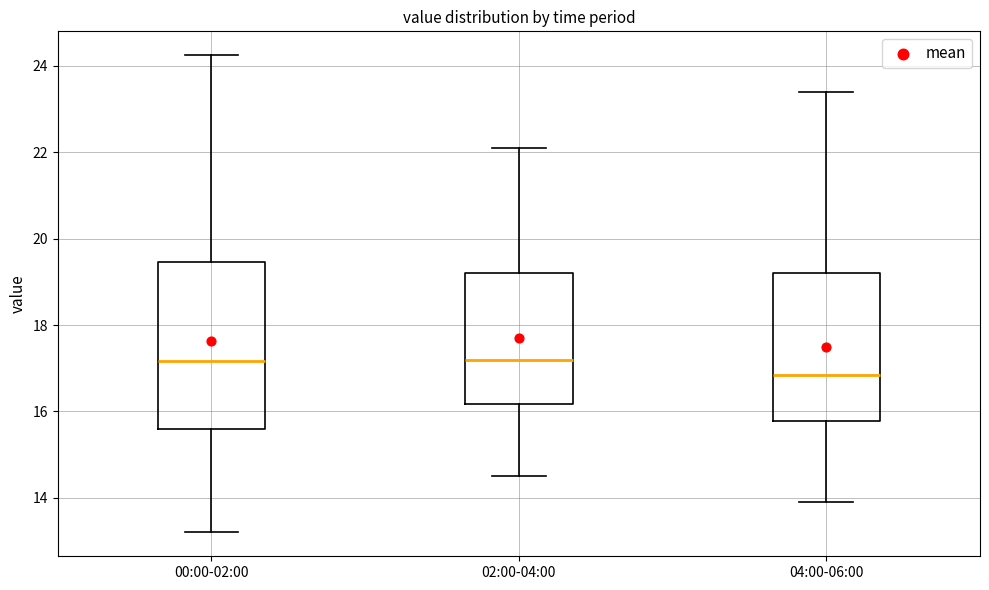

Reading left to right, transcribe this box plot: for each box, give where its median line is, the range the box spans, and where its two whiskers end, as read against the y-axis. The values are not printed on the chart, so give them approximately, as read against the axis.

00:00-02:00: median 17.2, box 15.6 to 19.4, whiskers 13.2 to 24.2
02:00-04:00: median 17.2, box 16.2 to 19.2, whiskers 14.6 to 22.2
04:00-06:00: median 16.8, box 15.8 to 19.2, whiskers 14.0 to 23.4